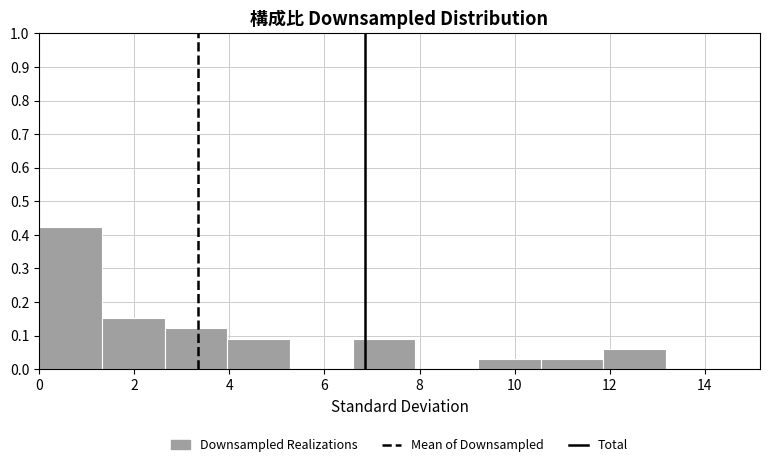

Which range on the x-axis has the tallest bar?

0.0 to 1.4